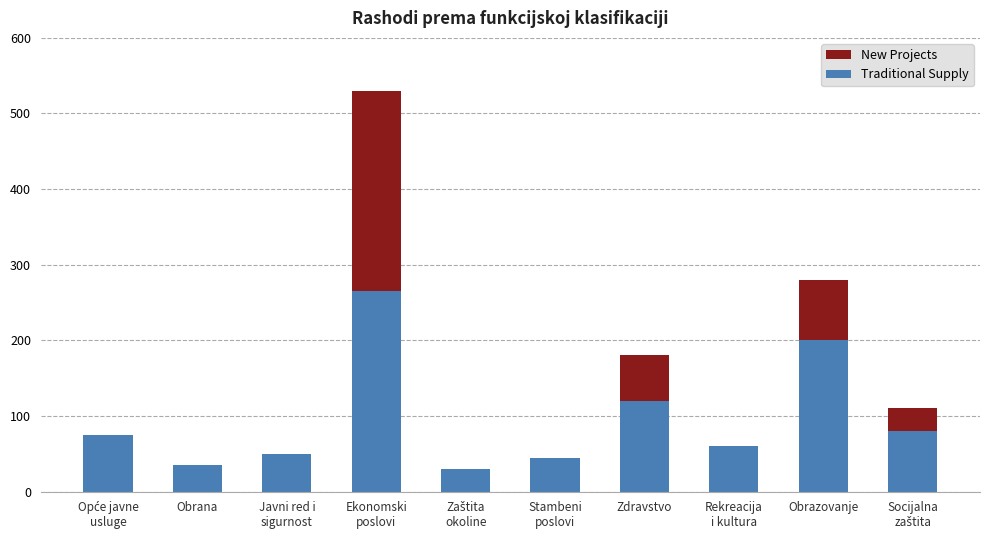

What is the sum of the Traditional Supply values at Zdravstvo and Obrazovanje?

320